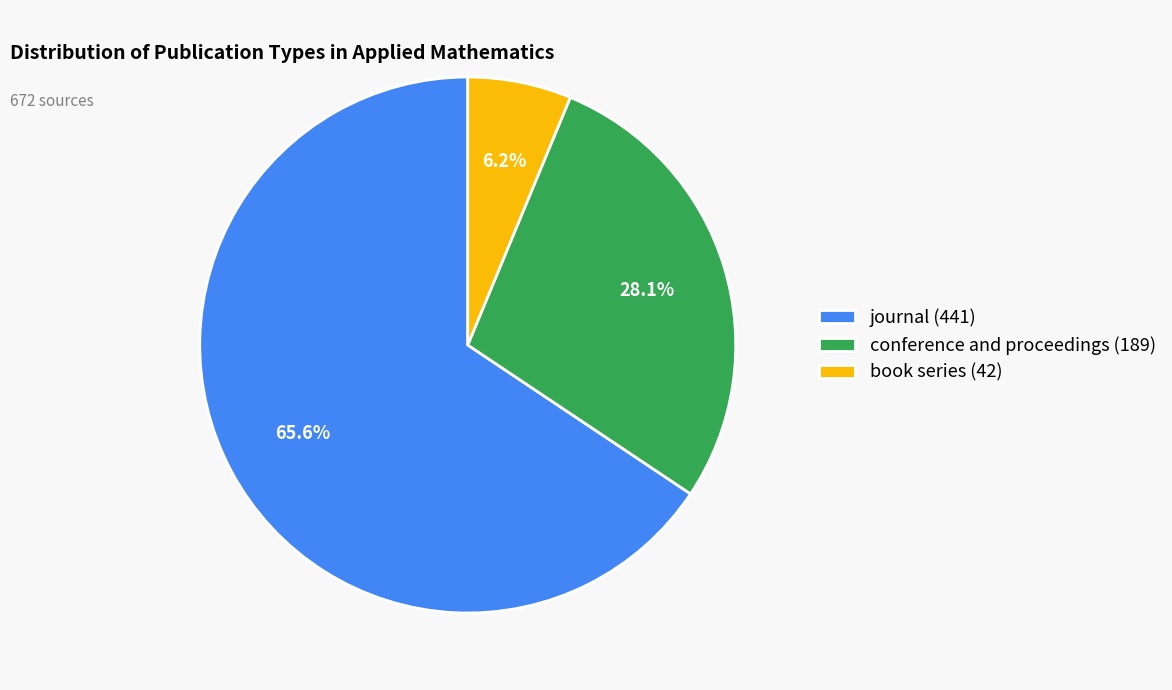

Is the sum of book series and conference and proceedings greater than half?

No